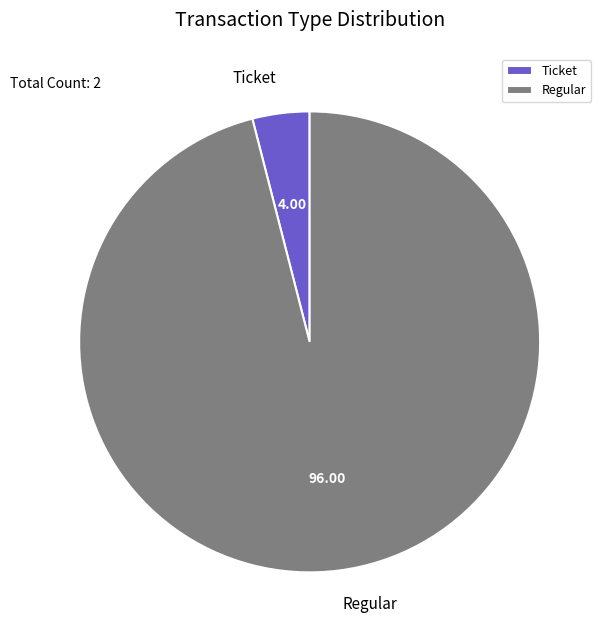

Rank the categories by value from lowest to highest.

Ticket, Regular